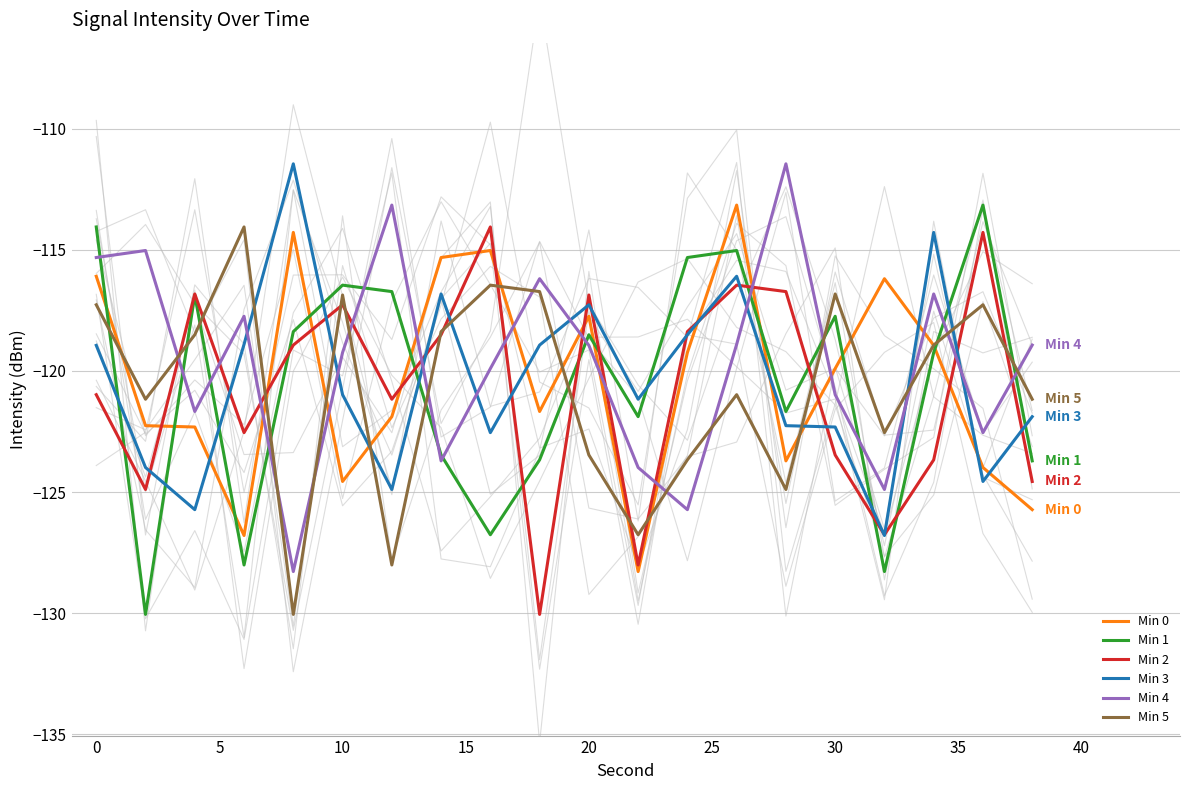

What are all the series names shown in the legend?

Min 0, Min 1, Min 2, Min 3, Min 4, Min 5